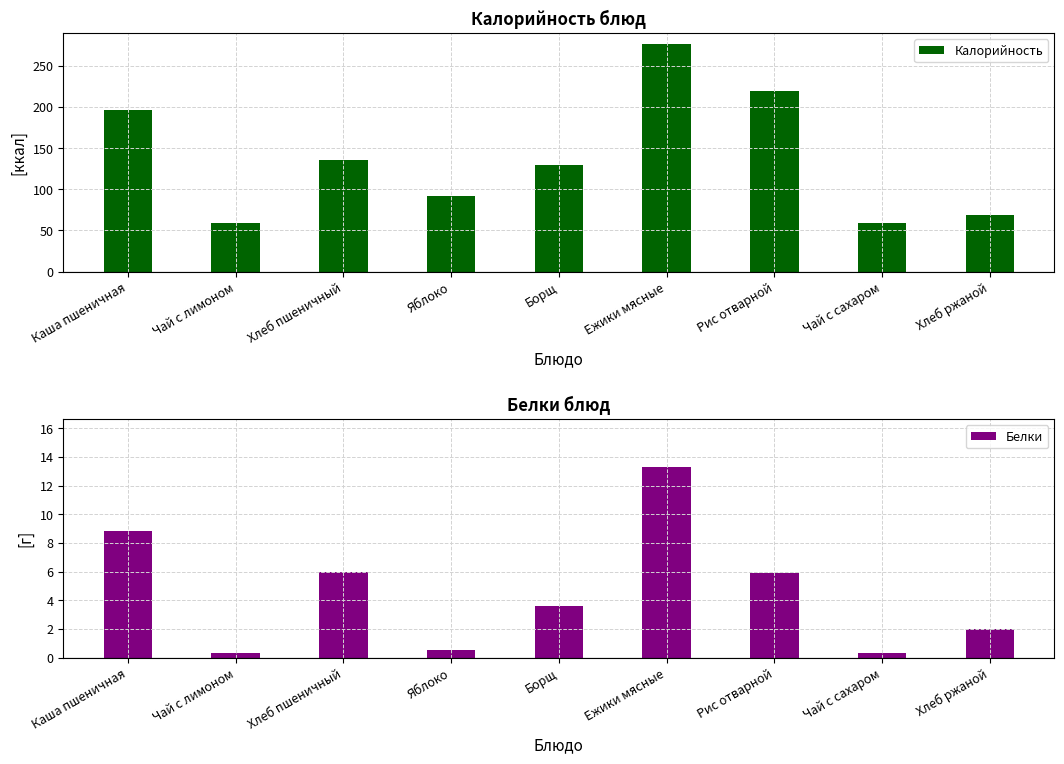

How many groups of bars are there?

9